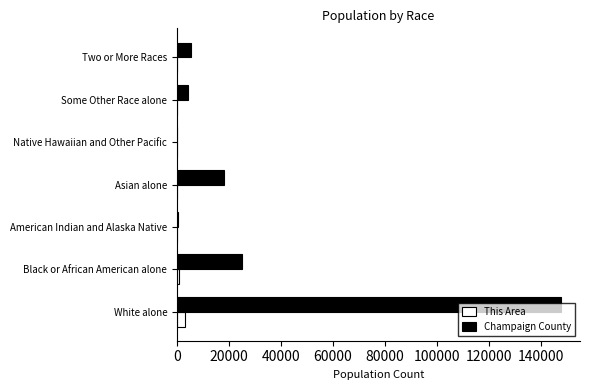

The value of Champaign County at Two or More Races is 5522. True or false?

True